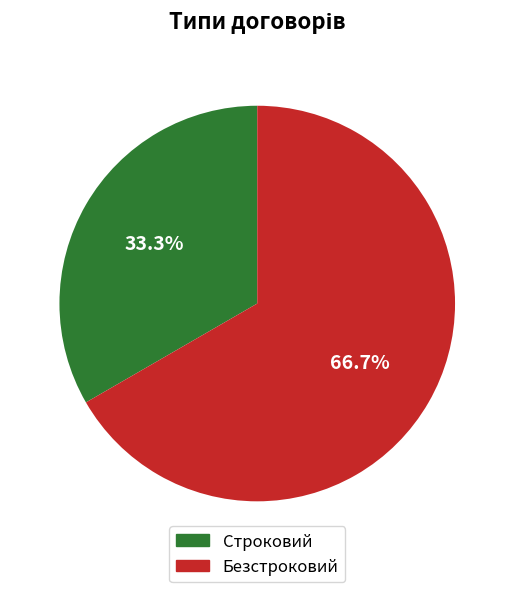

Approximately how many times larger is the value at Строковий compared to Безстроковий?

0.5